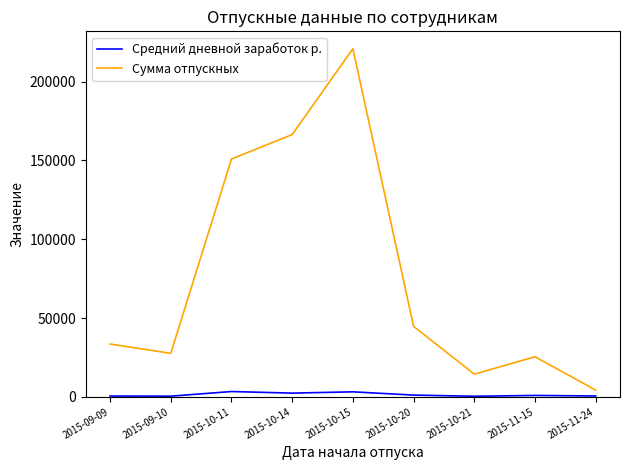

The Средний дневной заработок р. series shows 1090 at 2015-10-20. True or false?

True